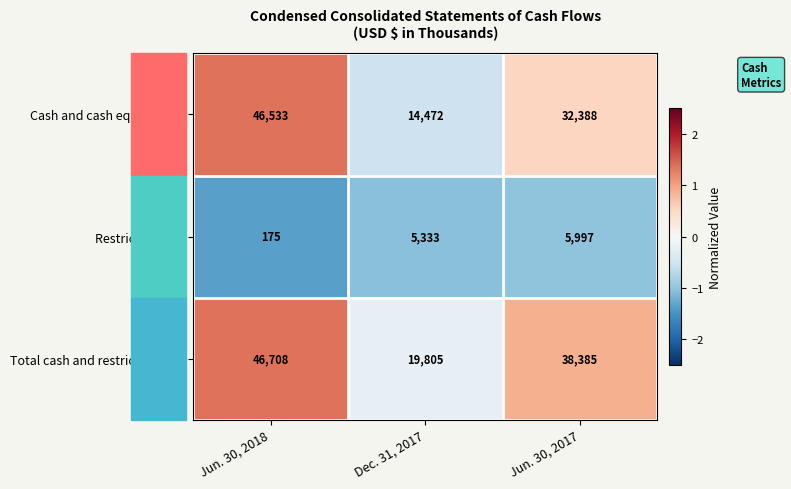

At which category is the sum across all series the highest?

Jun. 30, 2018